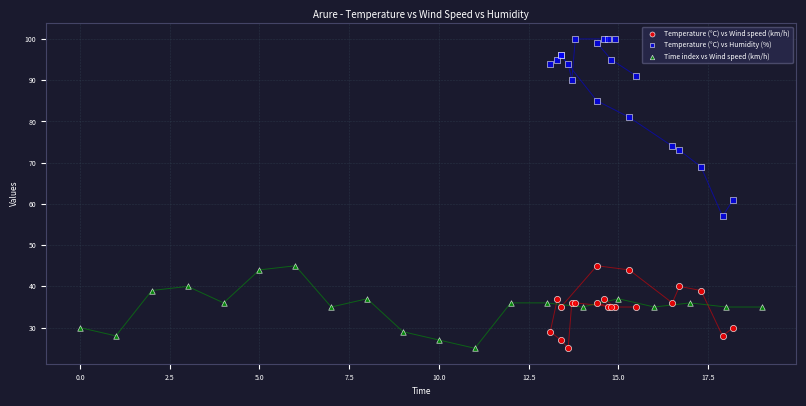

What are all the series names shown in the legend?

Temperature (°C) vs Wind speed (km/h), Temperature (°C) vs Humidity (%), Time index vs Wind speed (km/h)